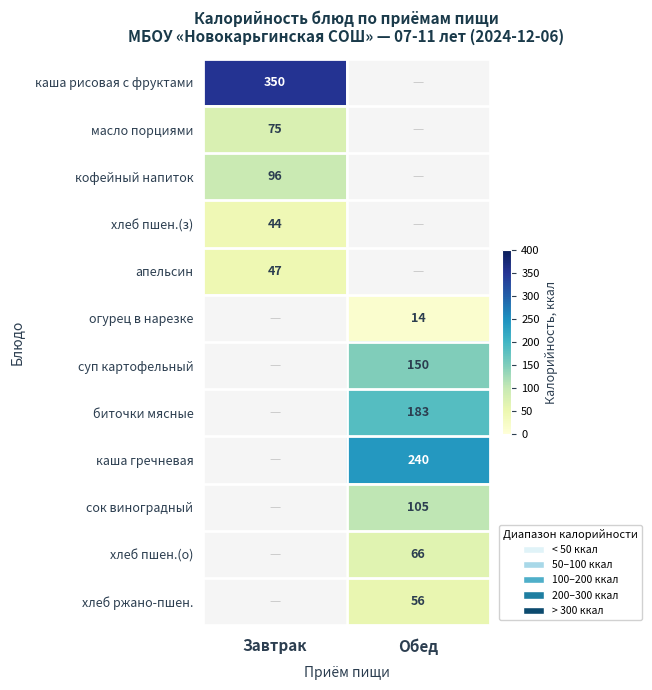

What is the spread (max minus min) of values at Завтрак?

306.0